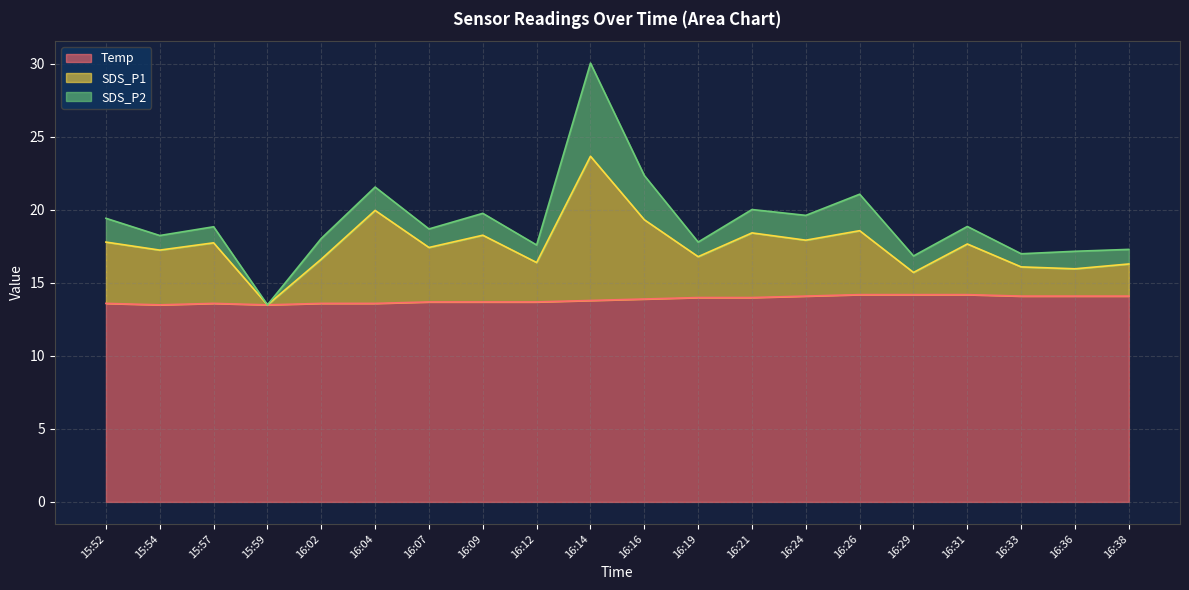

The Temp series shows 21.6 at 16:04. True or false?

False